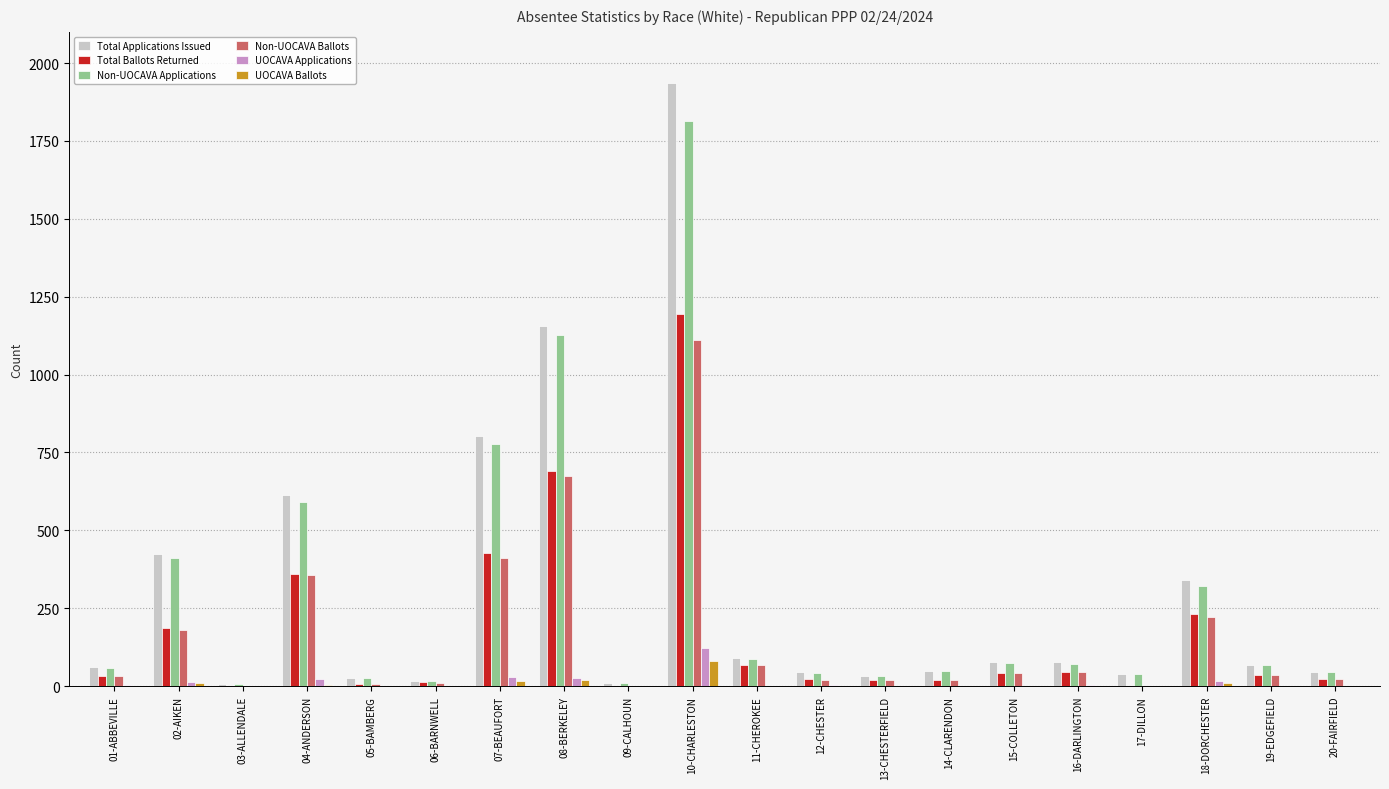

Which series changed the most between 02-AIKEN and 19-EDGEFIELD?

Total Applications Issued